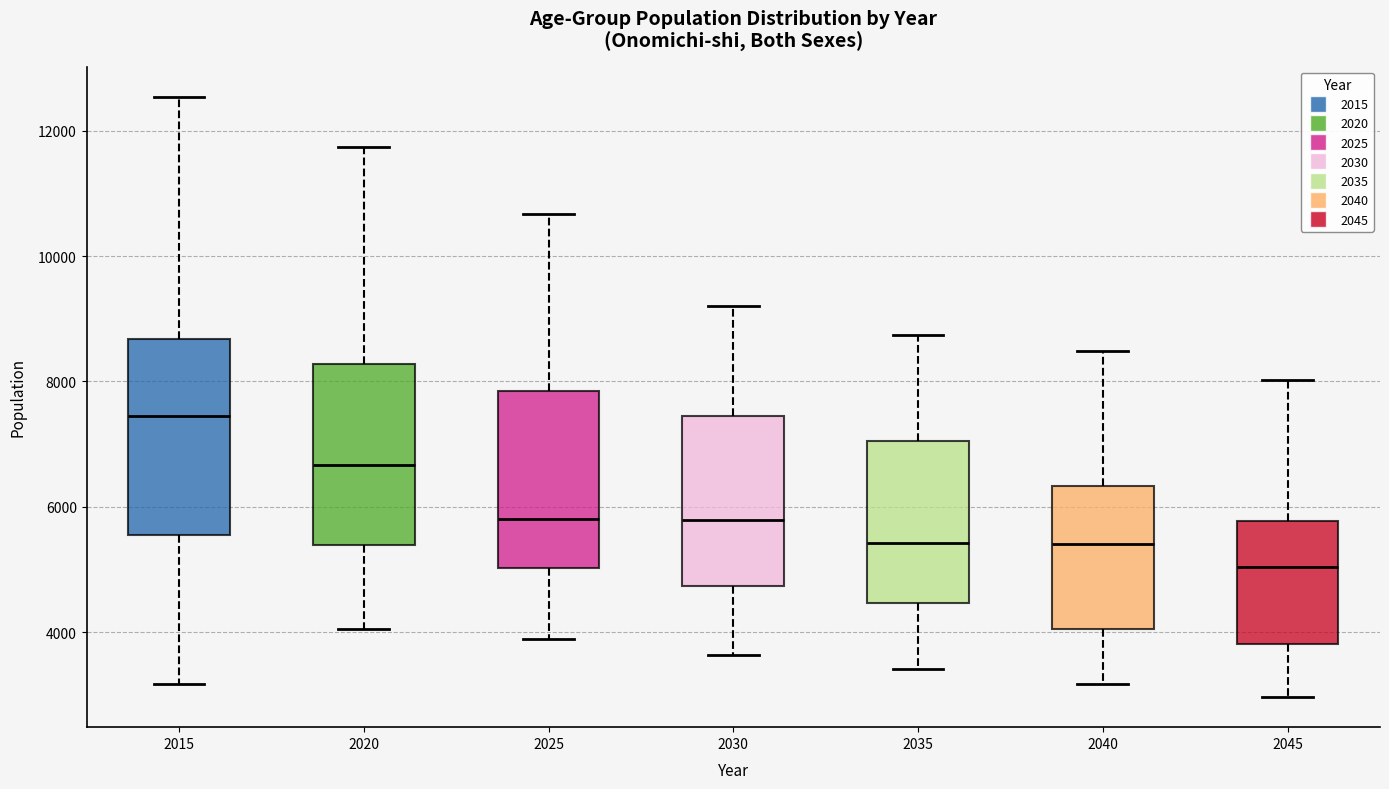

Which box is the tallest, from its lower edge to its upper edge?

2015